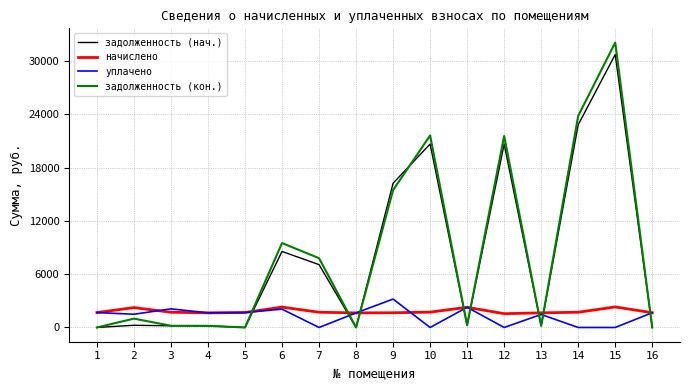

What is the total value across all series at 15?

65146.4